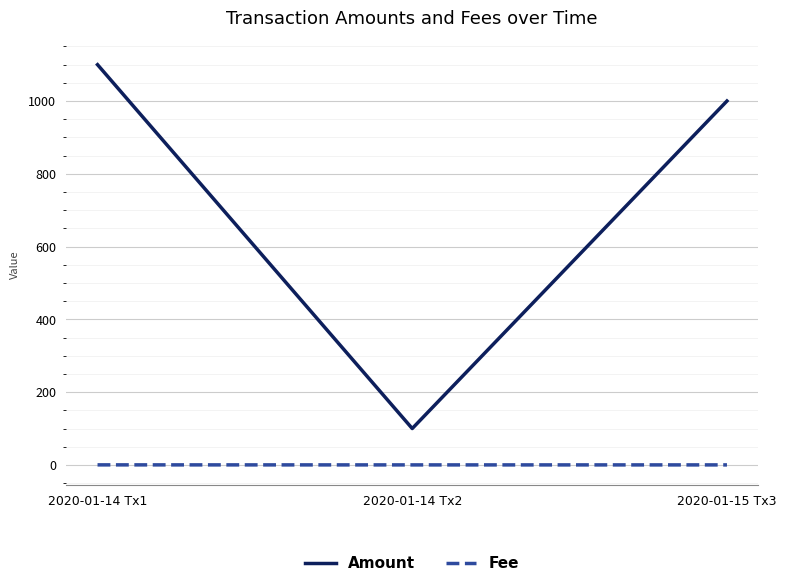

Which series has the largest range (max minus min)?

Amount